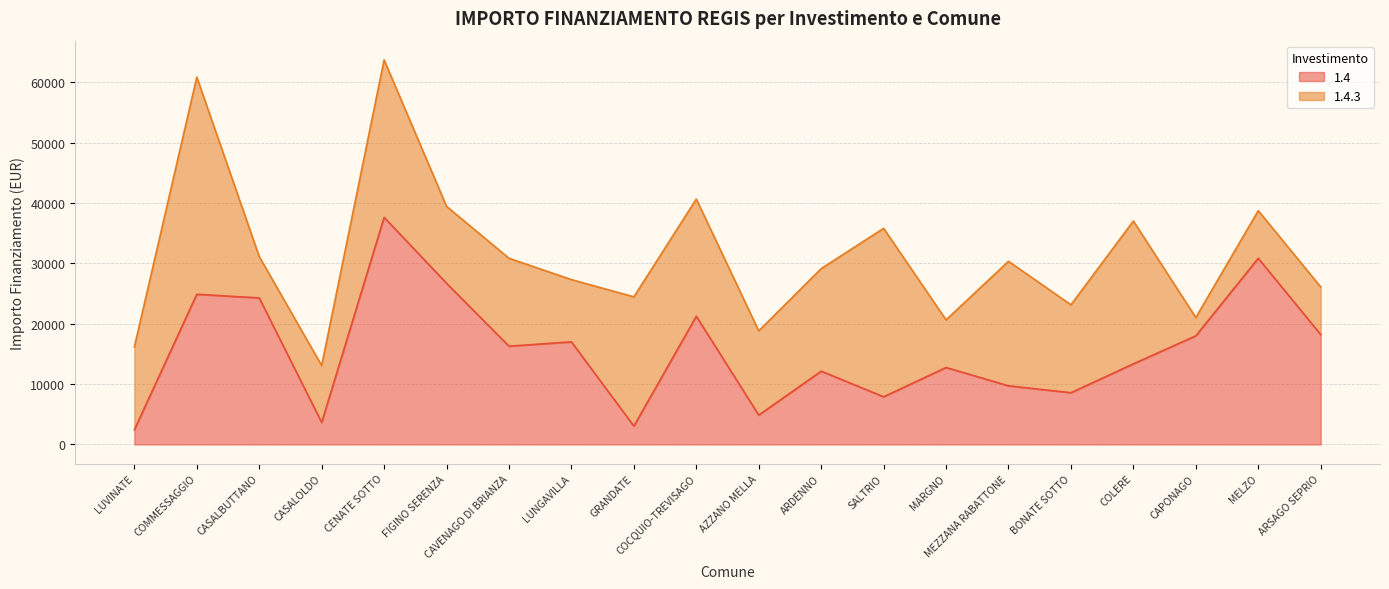

What is the value of the 5th point from the left?

37634